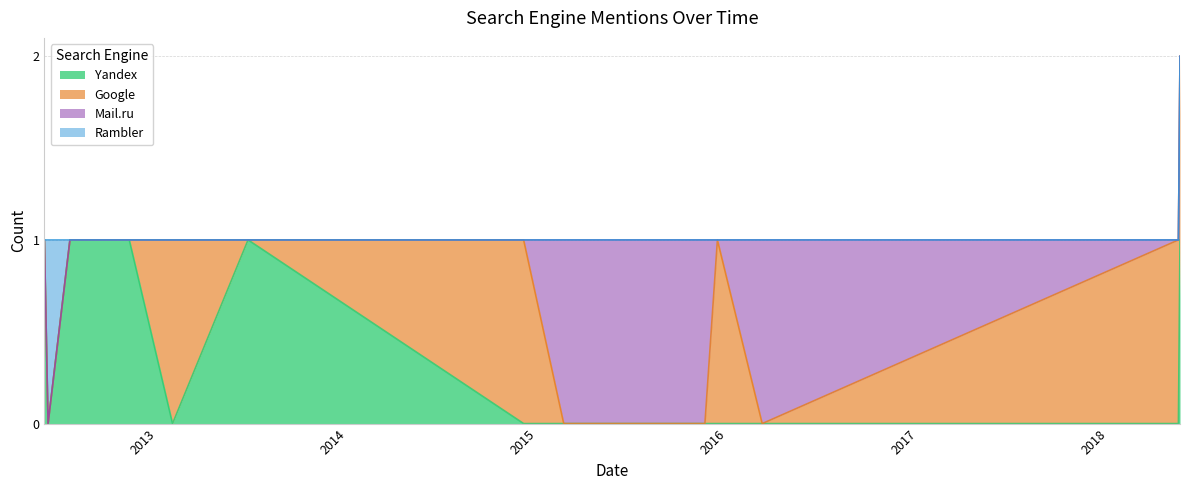

List the labels in order of Yandex value, largest first.

2012-05-29, 2012-07-17, 2012-09-21, 2012-09-23, 2012-11-08, 2013-06-24, 2018-05-18, 2012-06-05, 2013-01-30, 2014-12-05, 2015-02-20, 2015-08-19, 2015-11-18, 2015-12-12, 2016-03-07, 2018-05-15